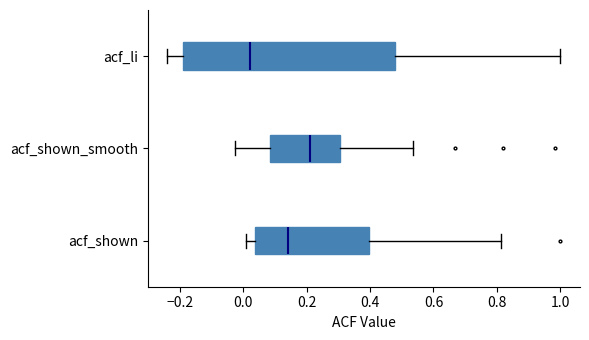

Which box's median line is the furthest to the right?

acf_shown_smooth